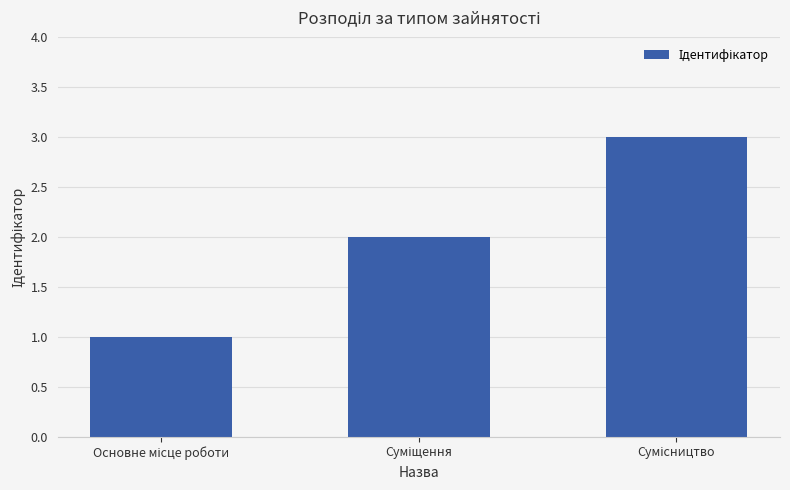

What is the maximum value shown in the chart?

3